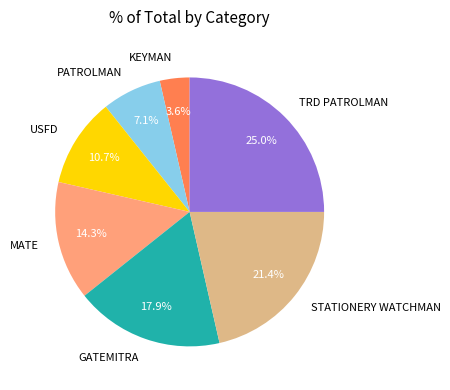

Approximately how many times larger is the value at KEYMAN compared to USFD?

0.3